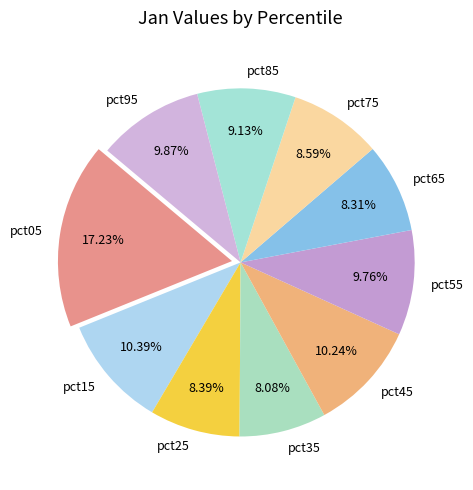

How many segments does this pie chart have?

10